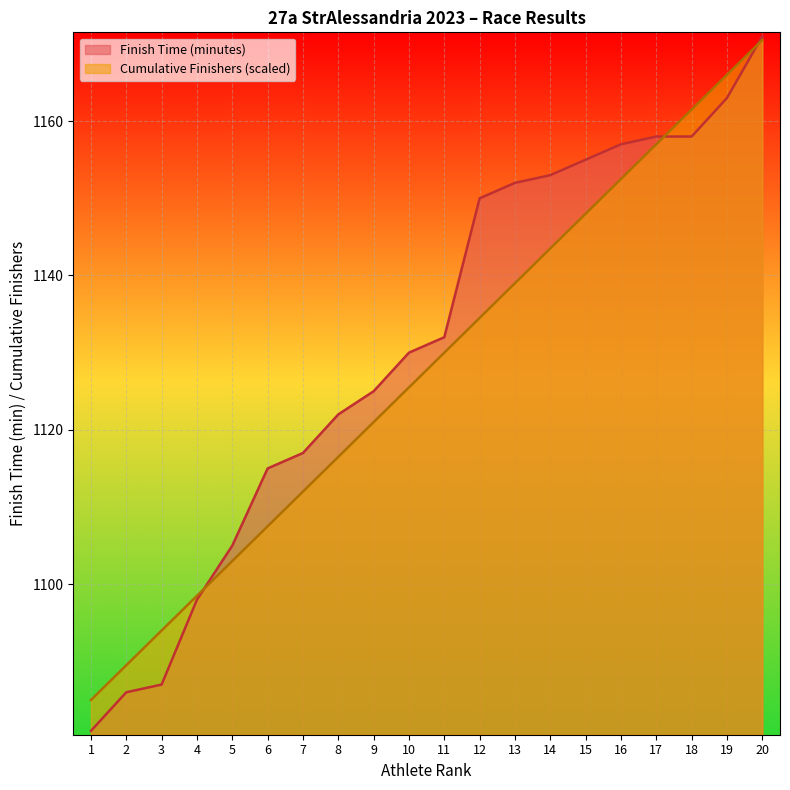

What is the lowest value of the Category Count (cumulative) series?

1085.0